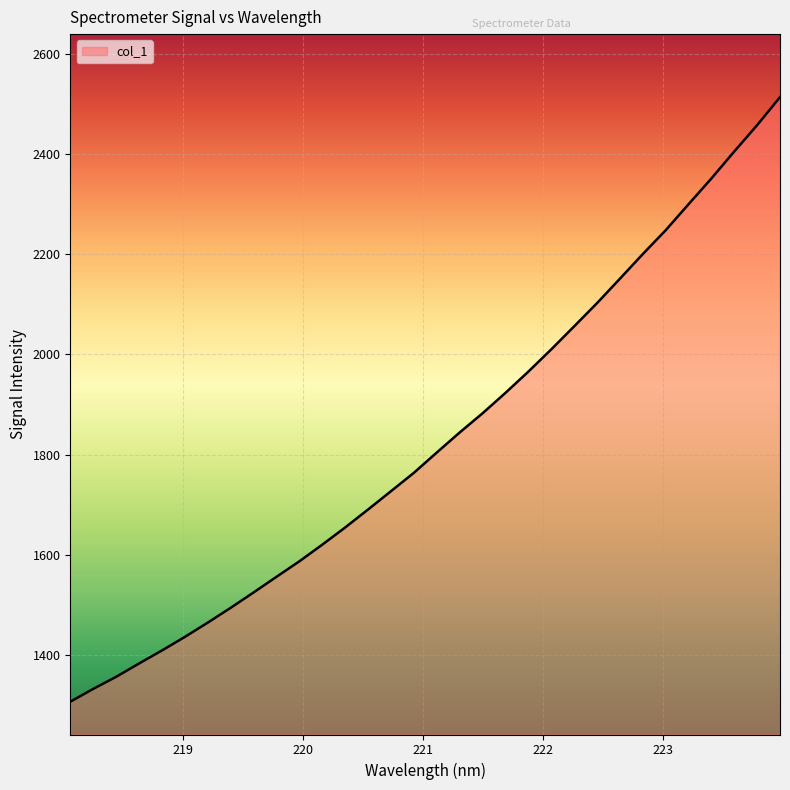

What is the smallest value displayed?

1307.2